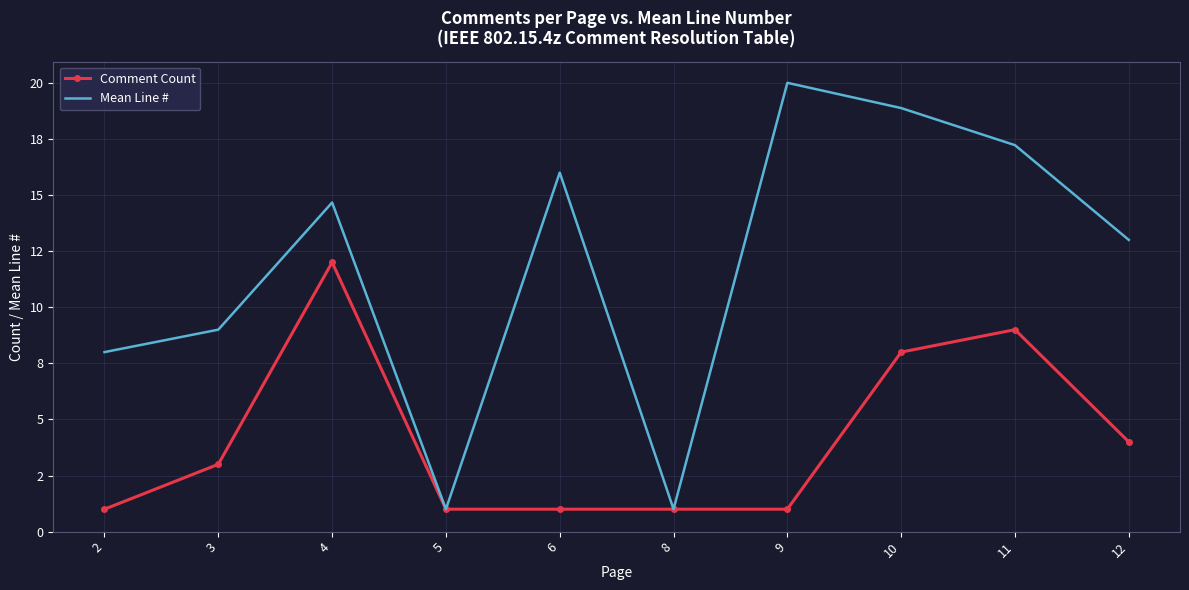

At which category is the sum across all series the highest?

10